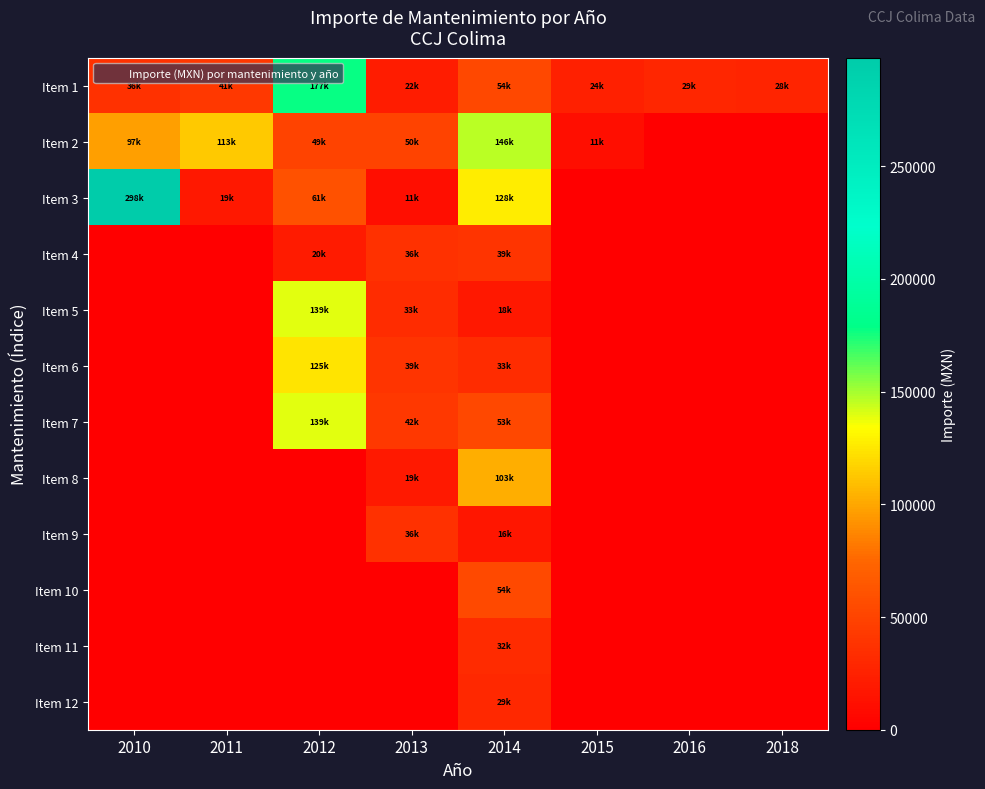

At which category is the sum across all series the highest?

2012